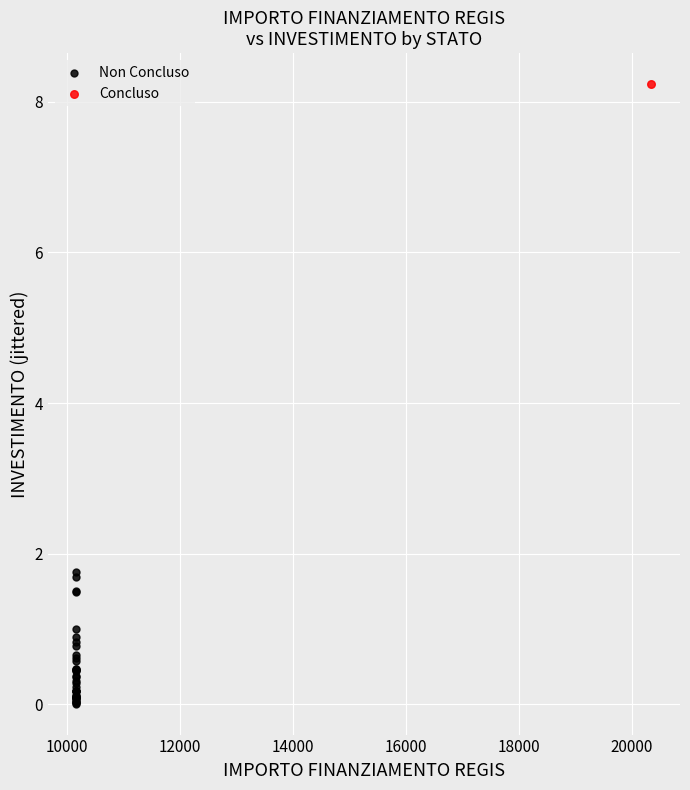

What are all the series names shown in the legend?

Non Concluso, Concluso